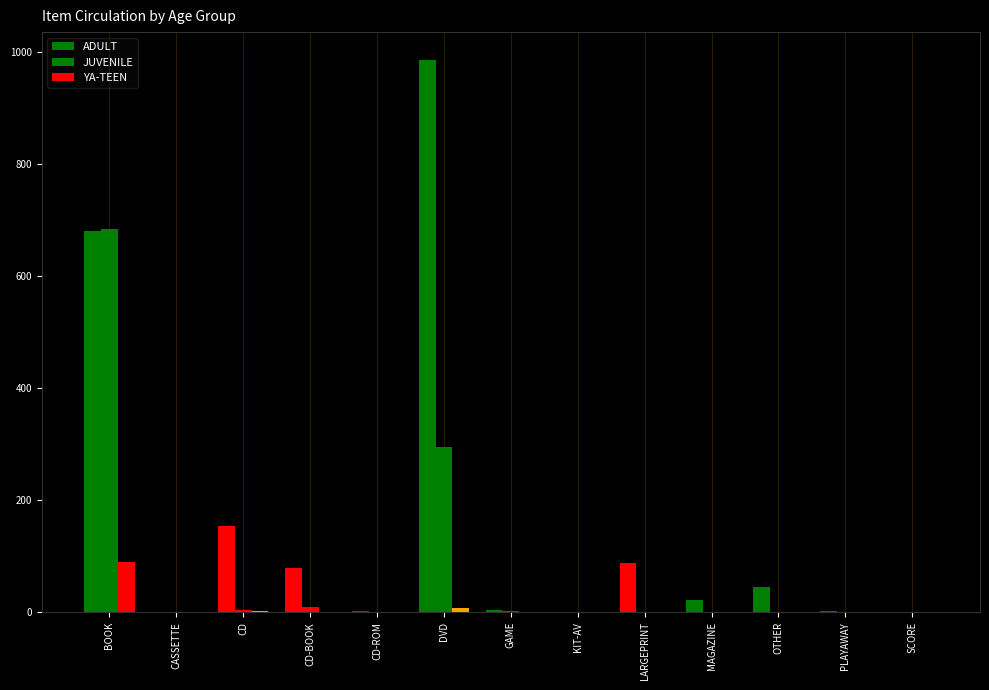

Which series changed the most between CD and PLAYAWAY?

ADULT